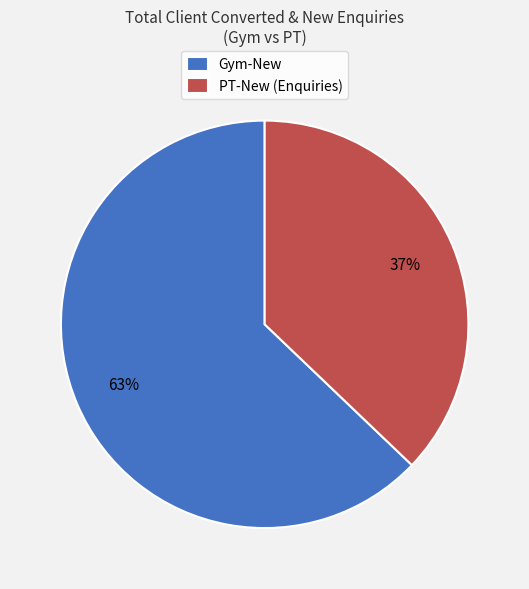

How many segments does this pie chart have?

2